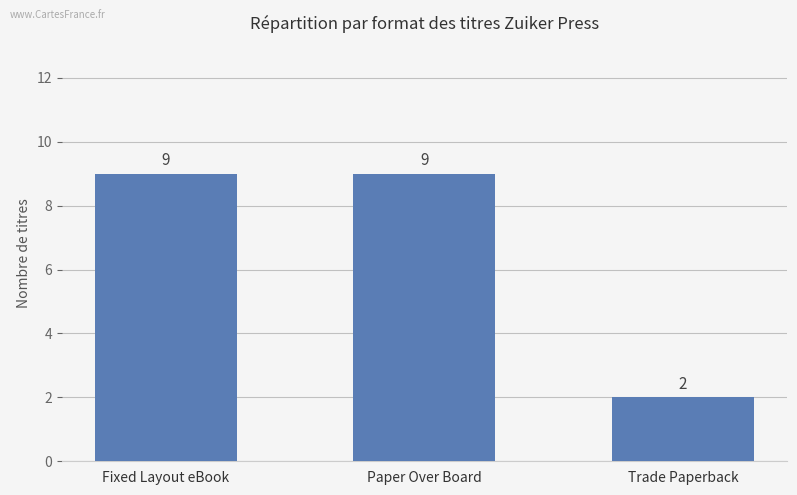

The chart shows a value of 15 at Fixed Layout eBook. True or false?

False